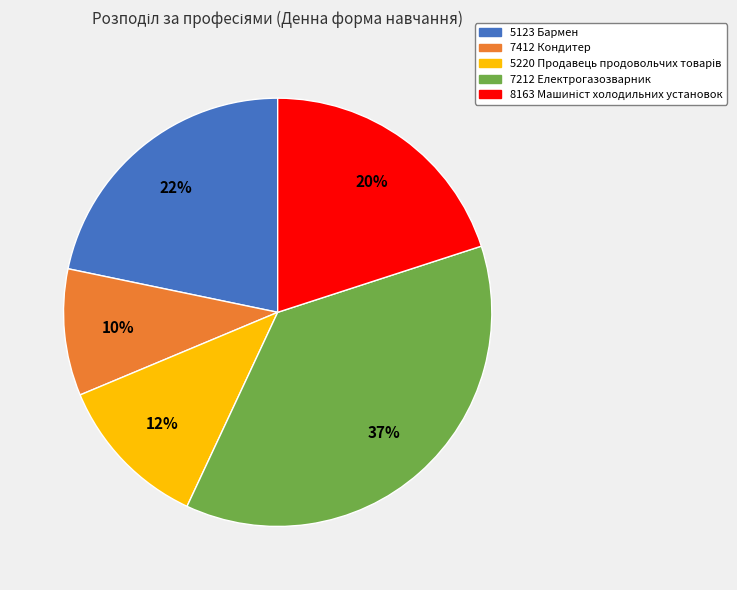

To the nearest percent, what percentage of the pie is 7212 Електрогазозварник?

37%